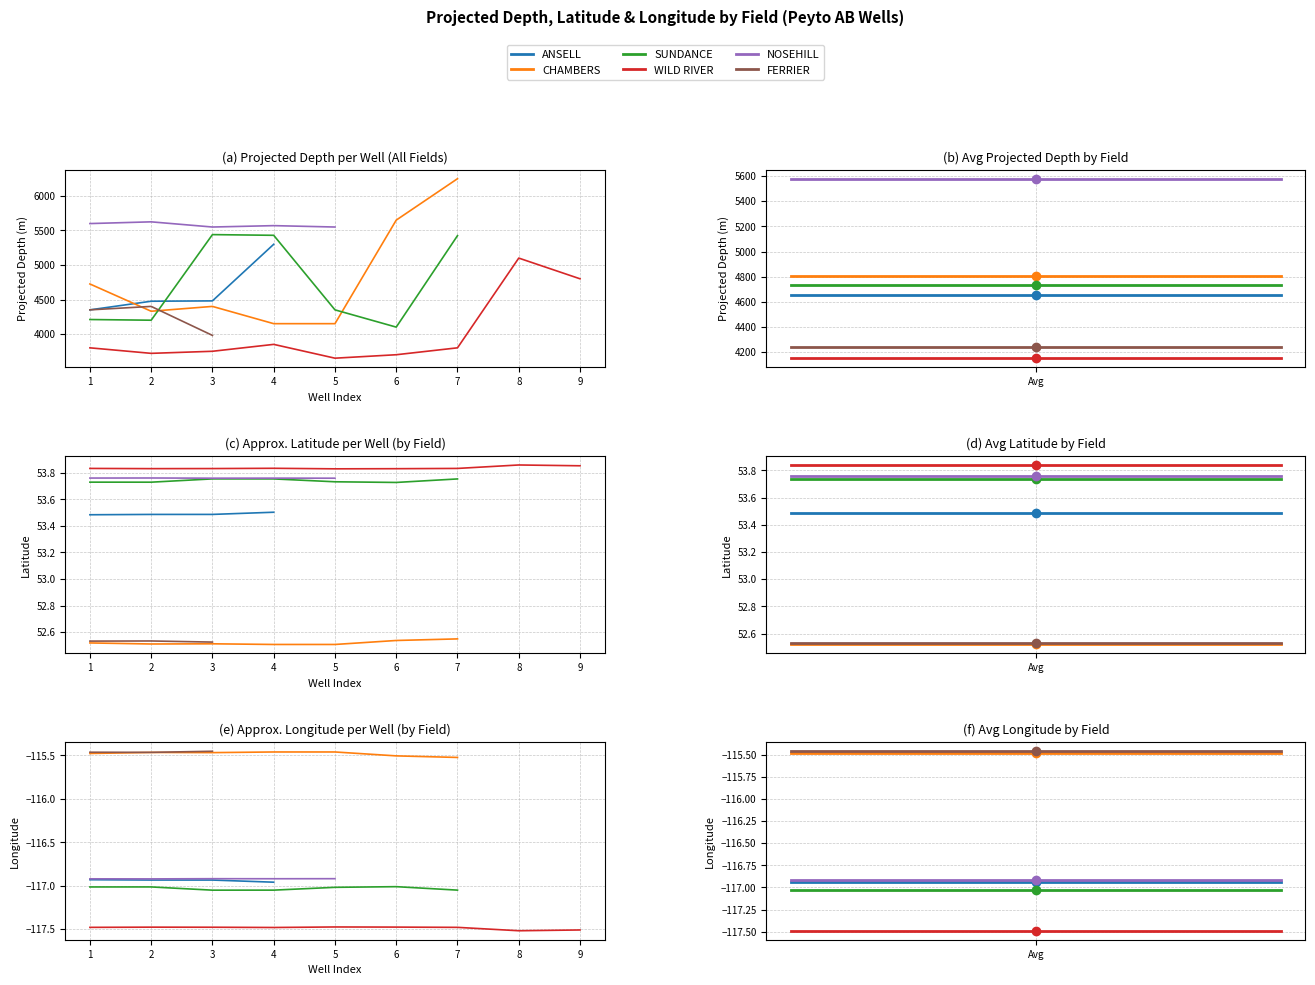

What is the average value of the ANSELL series?

-116.9